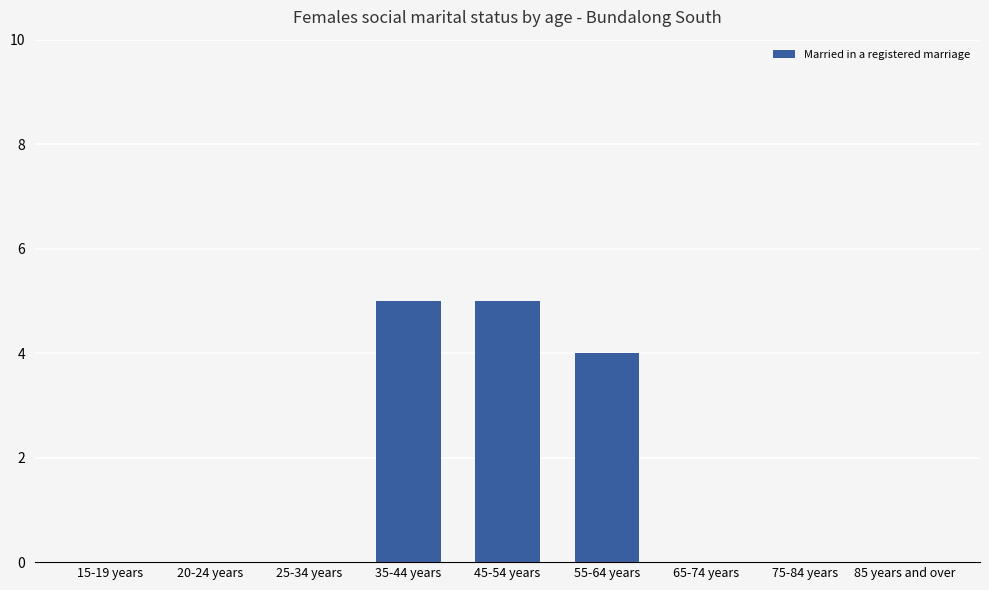

What is the sum of all values?

14